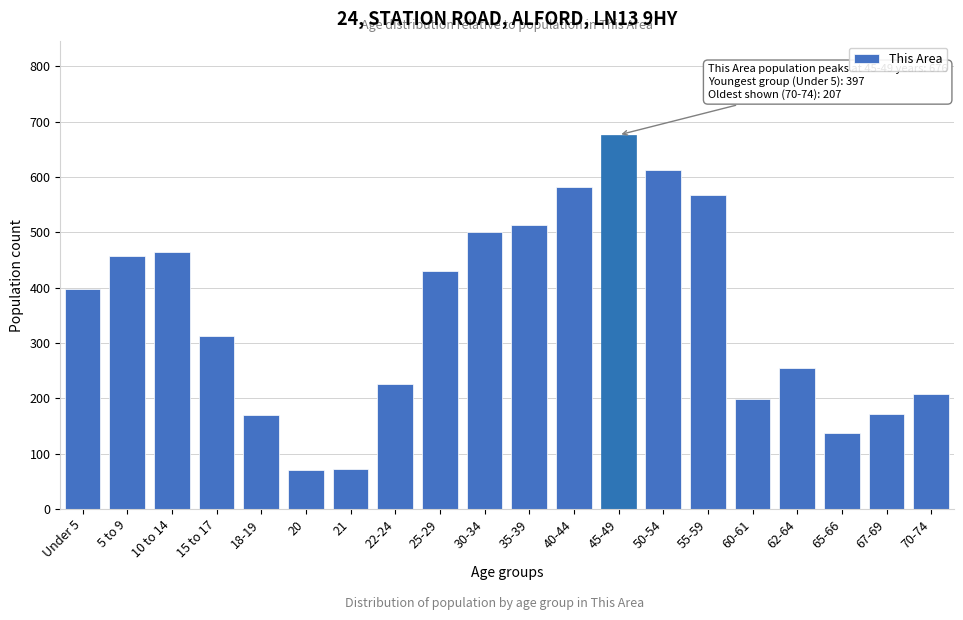

At which label is the value closest to 373?

Under 5